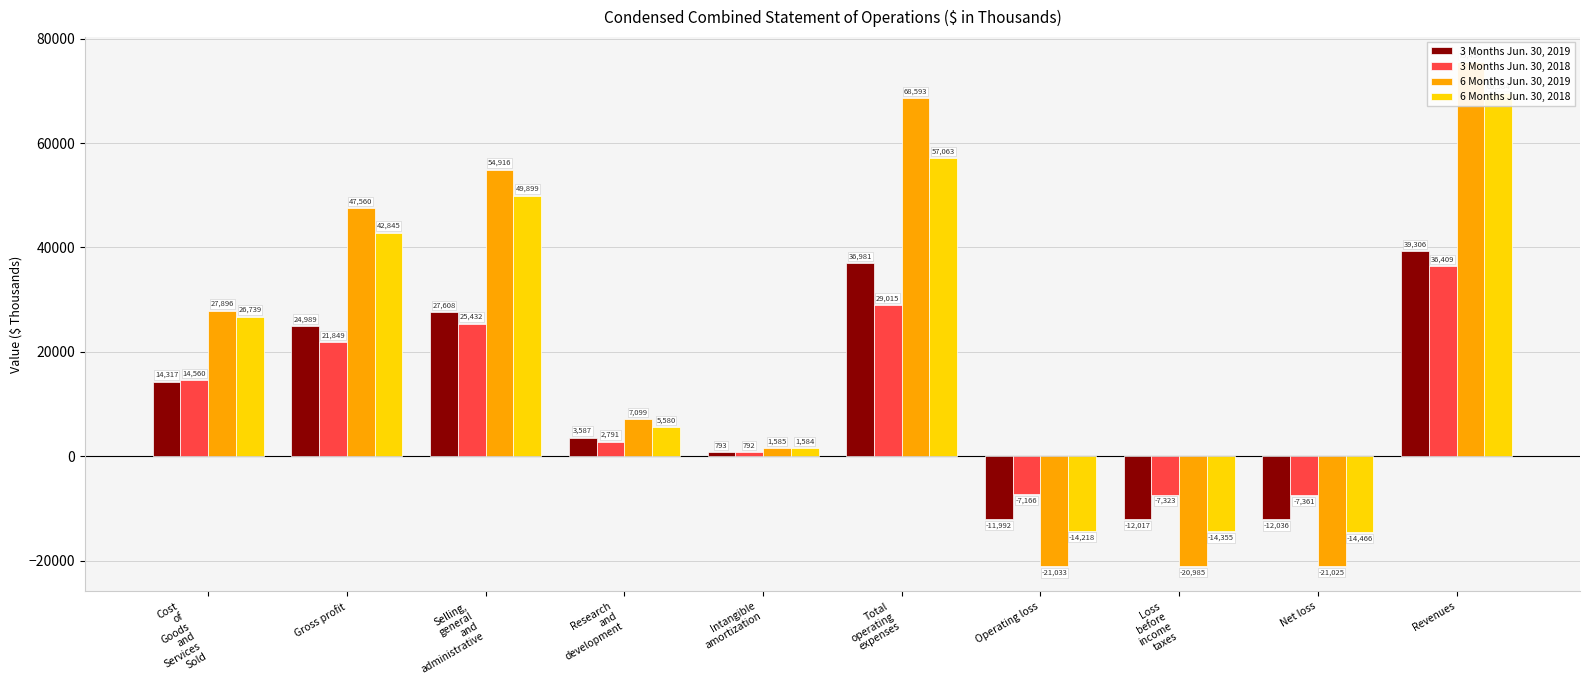

How many values in the 3 Months Jun. 30, 2018 series are below 14560?

5